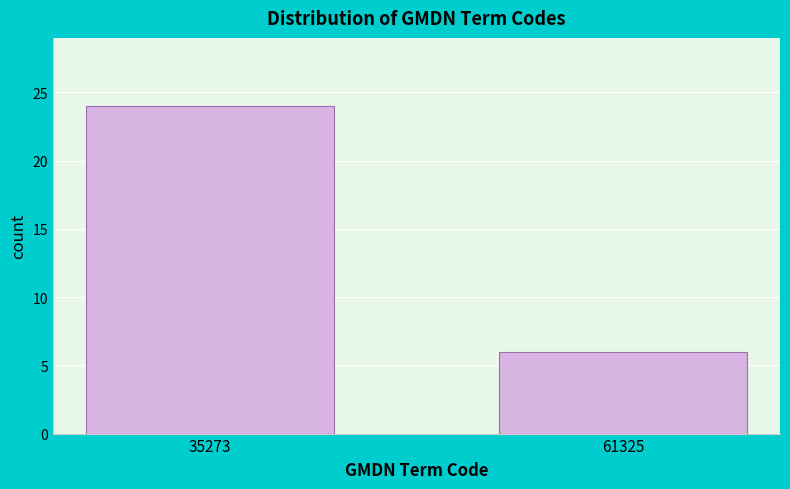

Reading right to left, what are all the values shown in this chart?

6	24